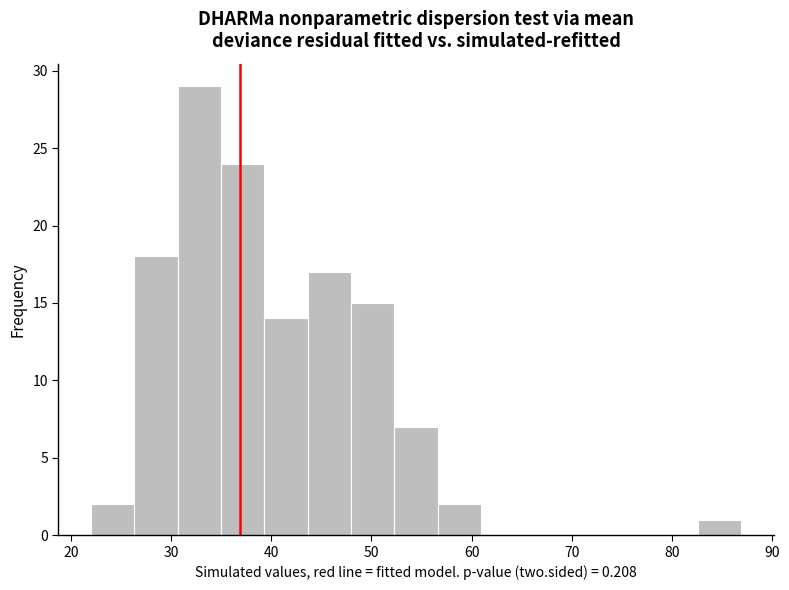

What is the height of the bar covering 83 to 87 on the x-axis? Neither the bar edges nor the heights are printed on the chart, so give them approximately, as read against the axes.

1